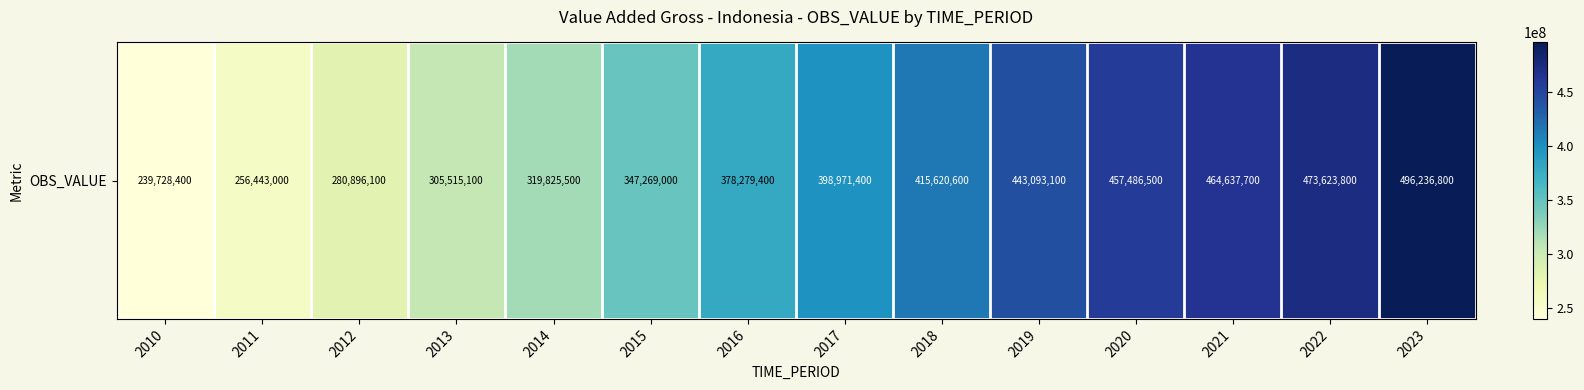

What is the sum of the values at 2018 and 2016?

793900000